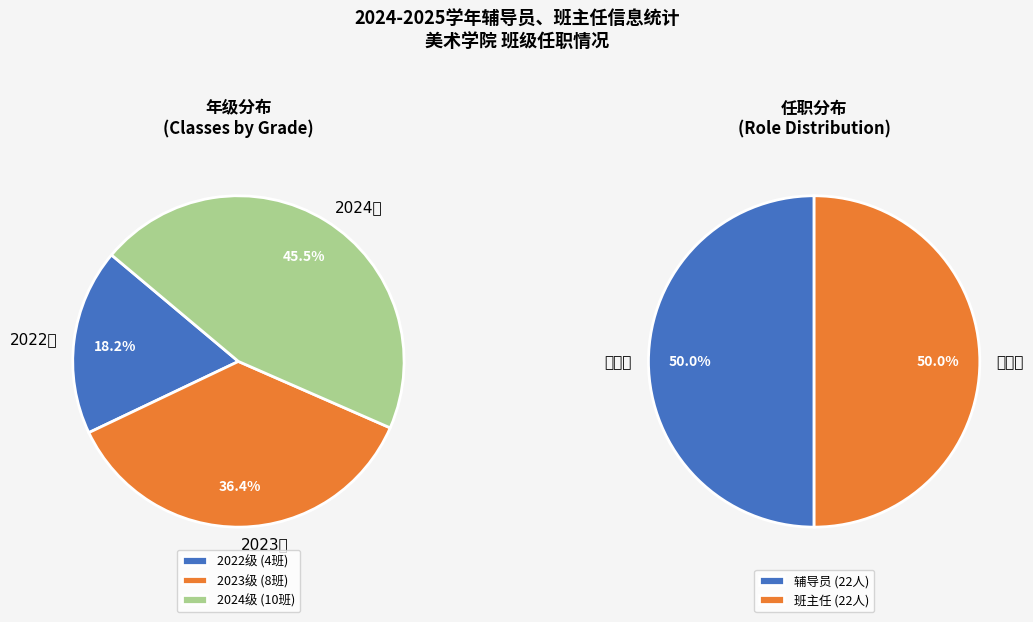

Is there any slice that represents more than half of the pie?

No